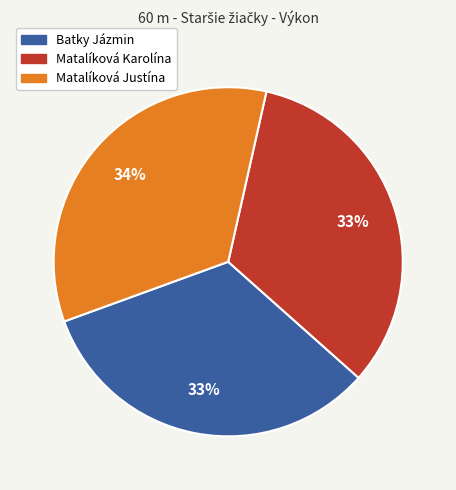

What is the ratio of the value at Batky Jázmin to the value at Matalíková Justína?

1.0